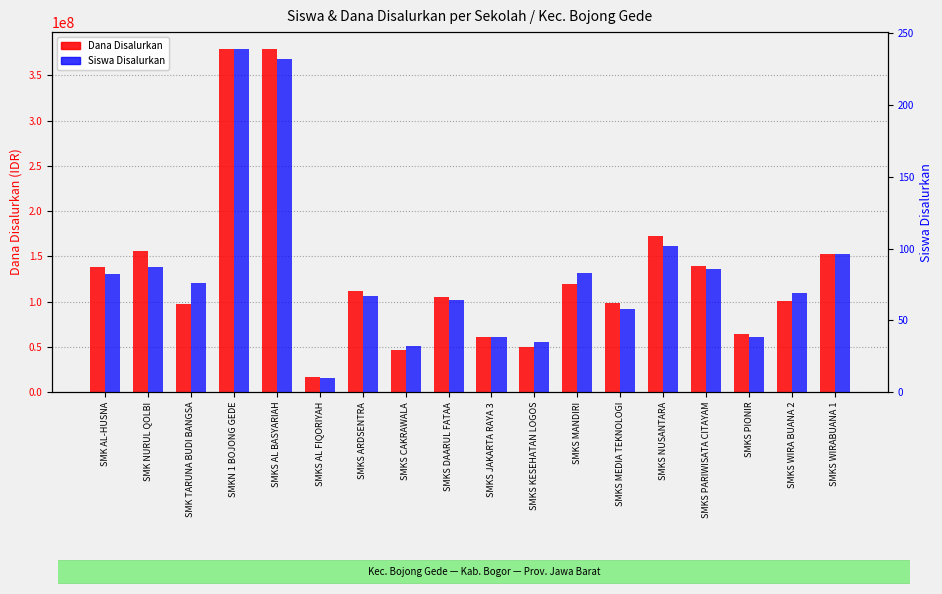

Which series changed the most between SMKS ARDSENTRA and SMKS MANDIRI?

Dana Disalurkan